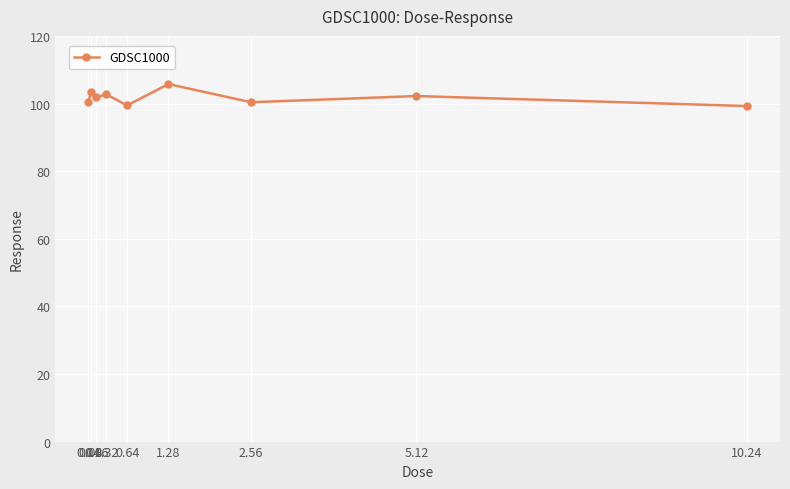

What is the approximate value at 0.16?

101.9